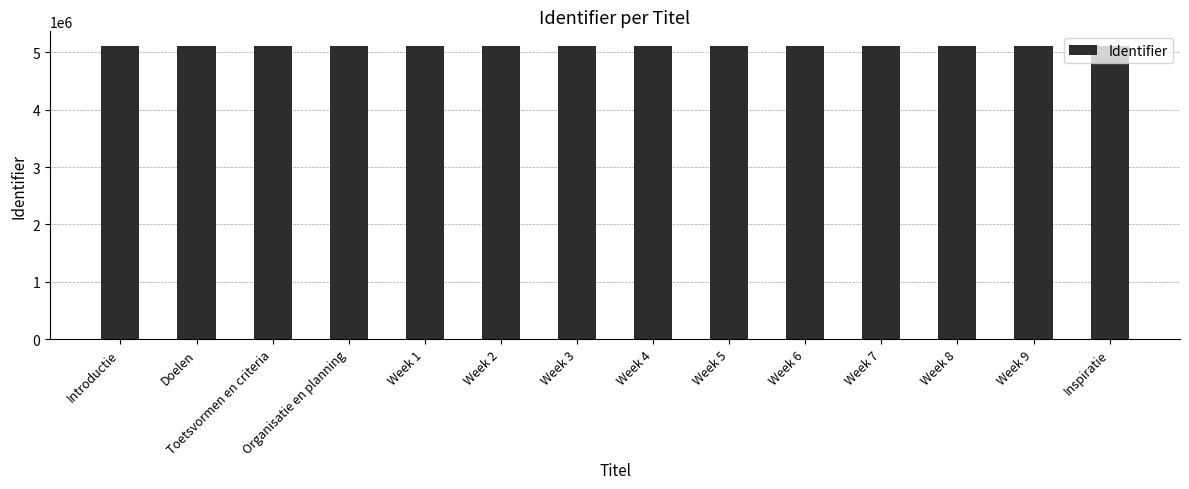

What is the sum of the values at Introductie and Week 9?

10218509